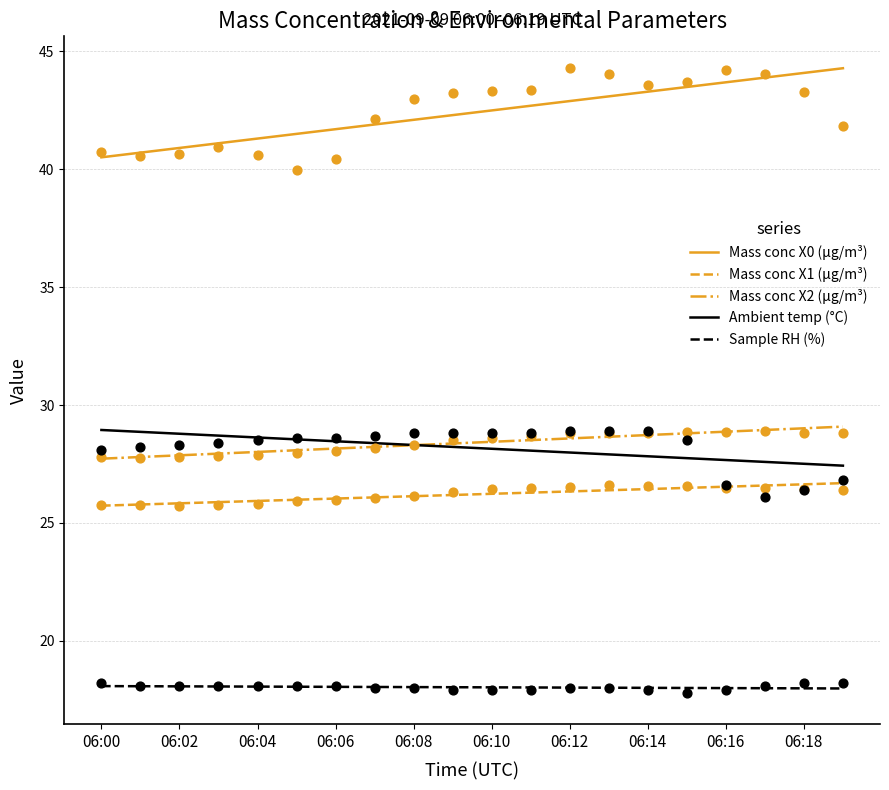

At how many categories does at least one series exceed 27?

20